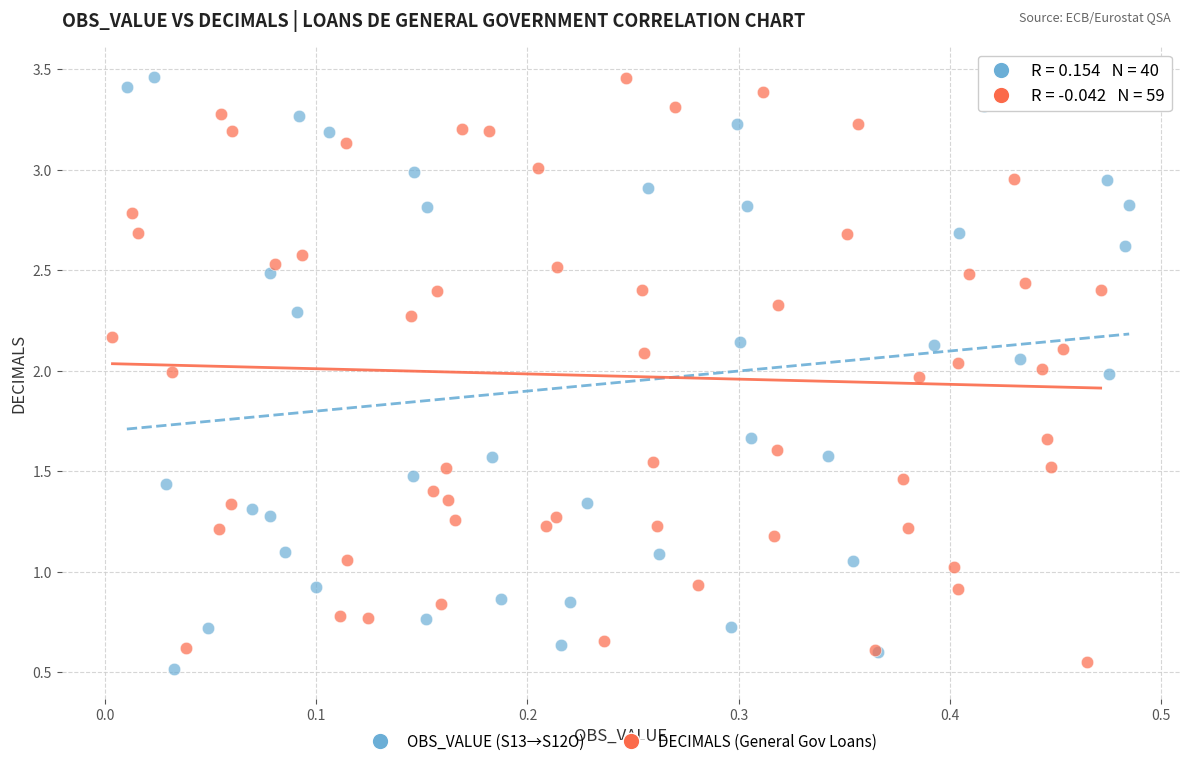

Which series has the largest Y range (max minus min)?

OBS_VALUE (S13→S12O)